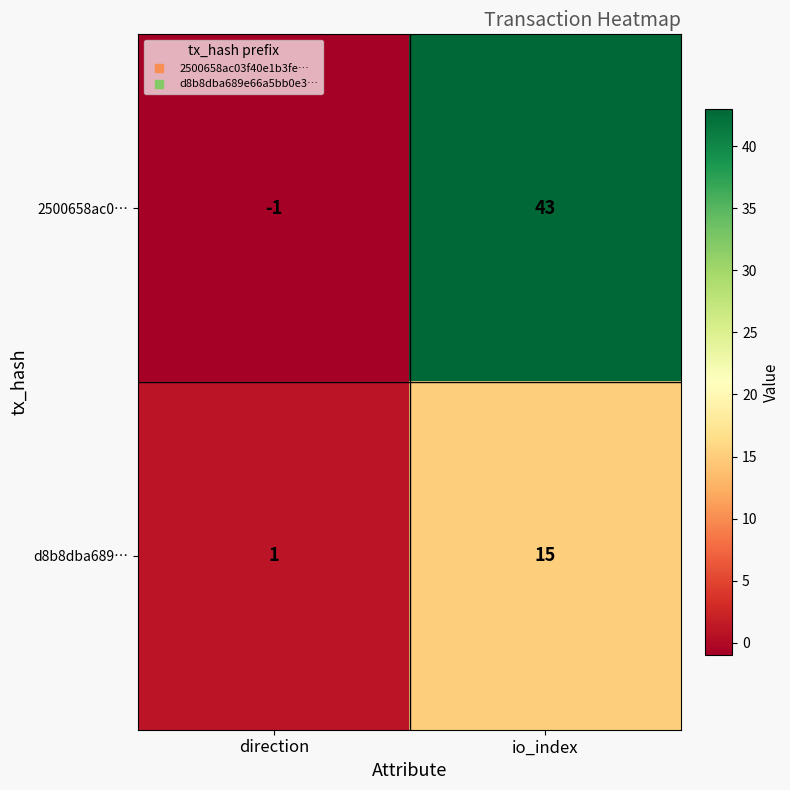

Which series has the widest spread of values?

2500658ac0…